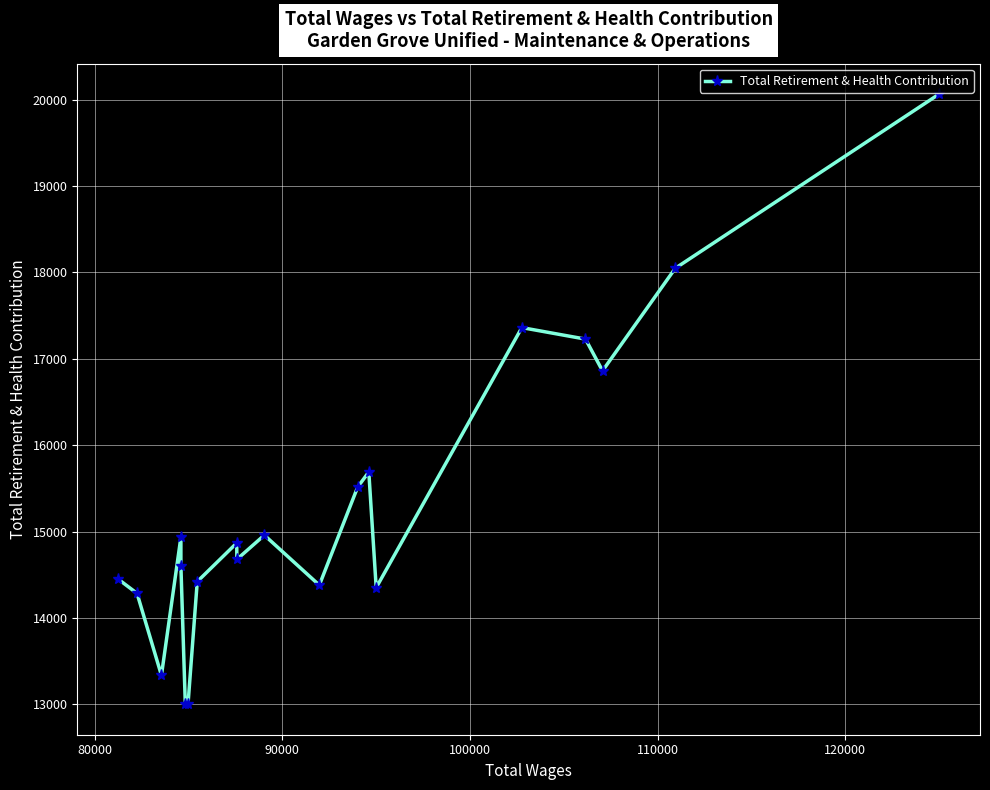

Count the number of values greater than 14867.

9